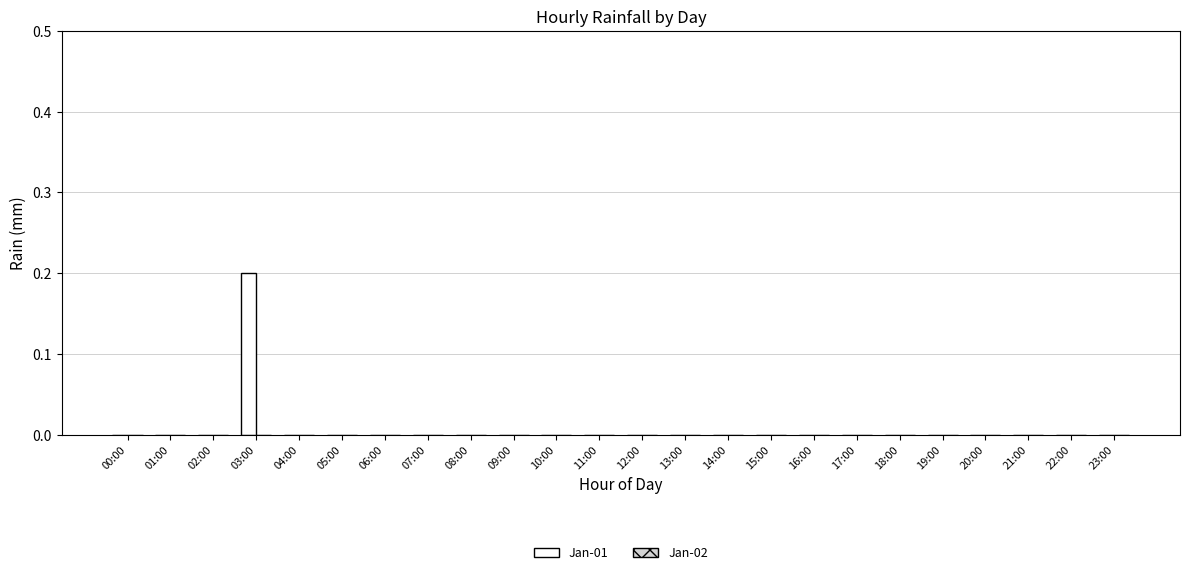

The chart shows a value of 0.0 at 06:00. True or false?

True